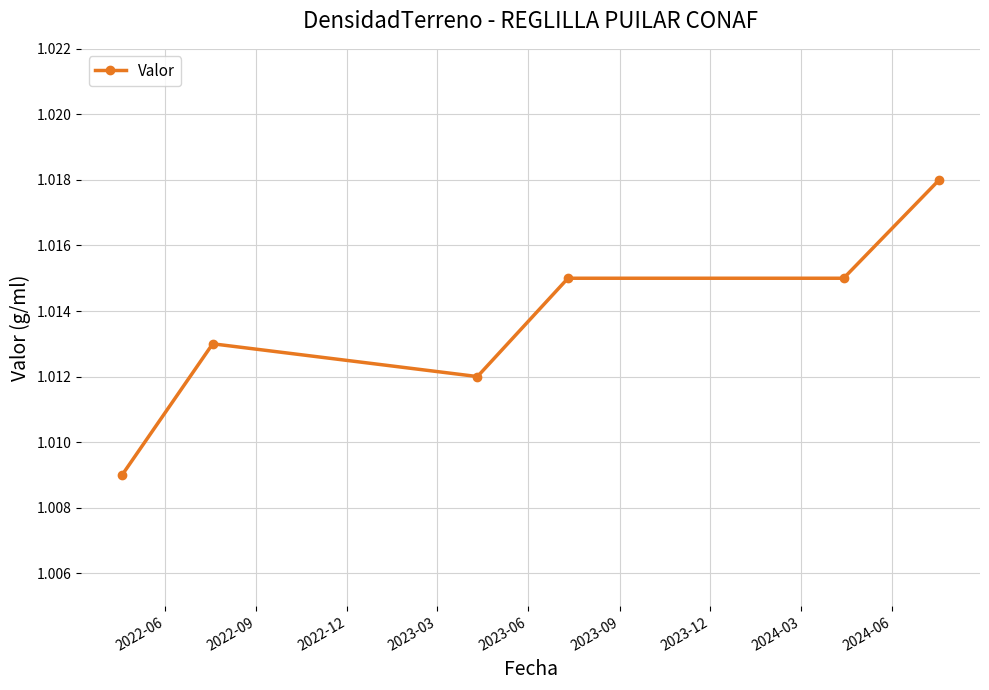

Count the values in the range 1 to 2.

6